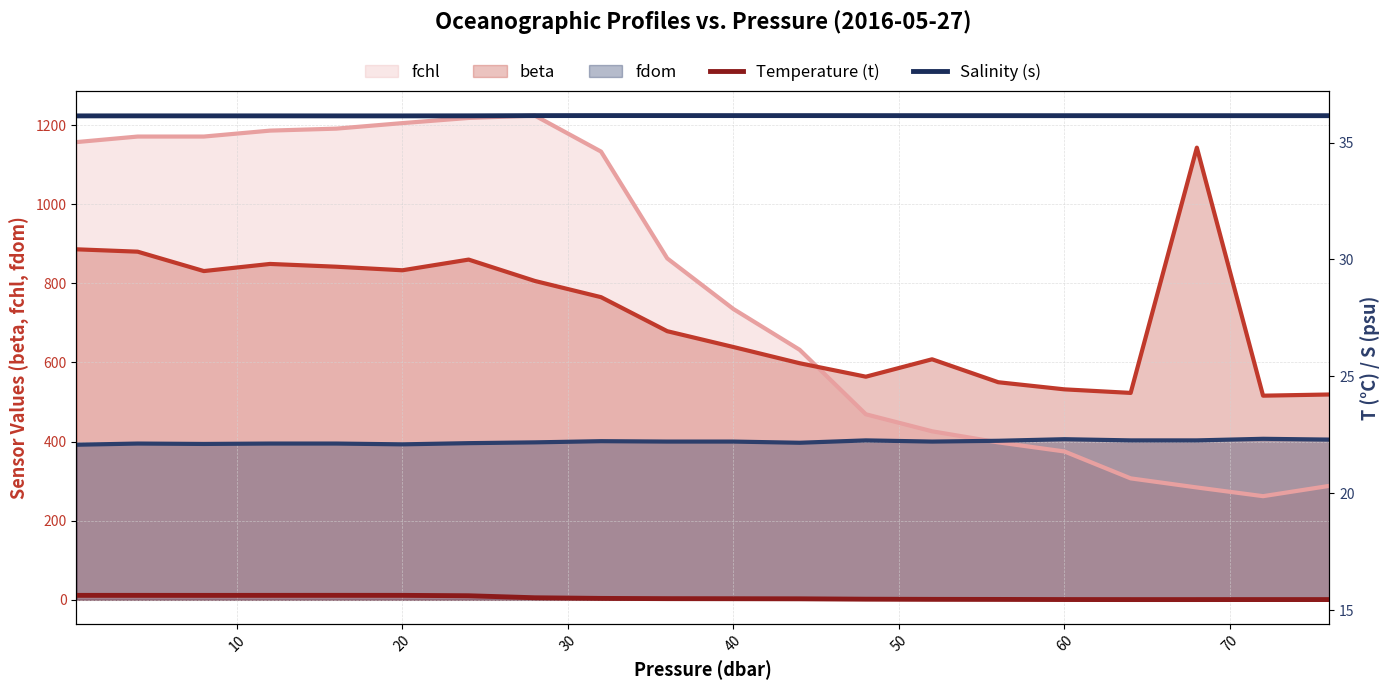

What is the value of the Salinity (s) point at the 11th from the left?

36.1